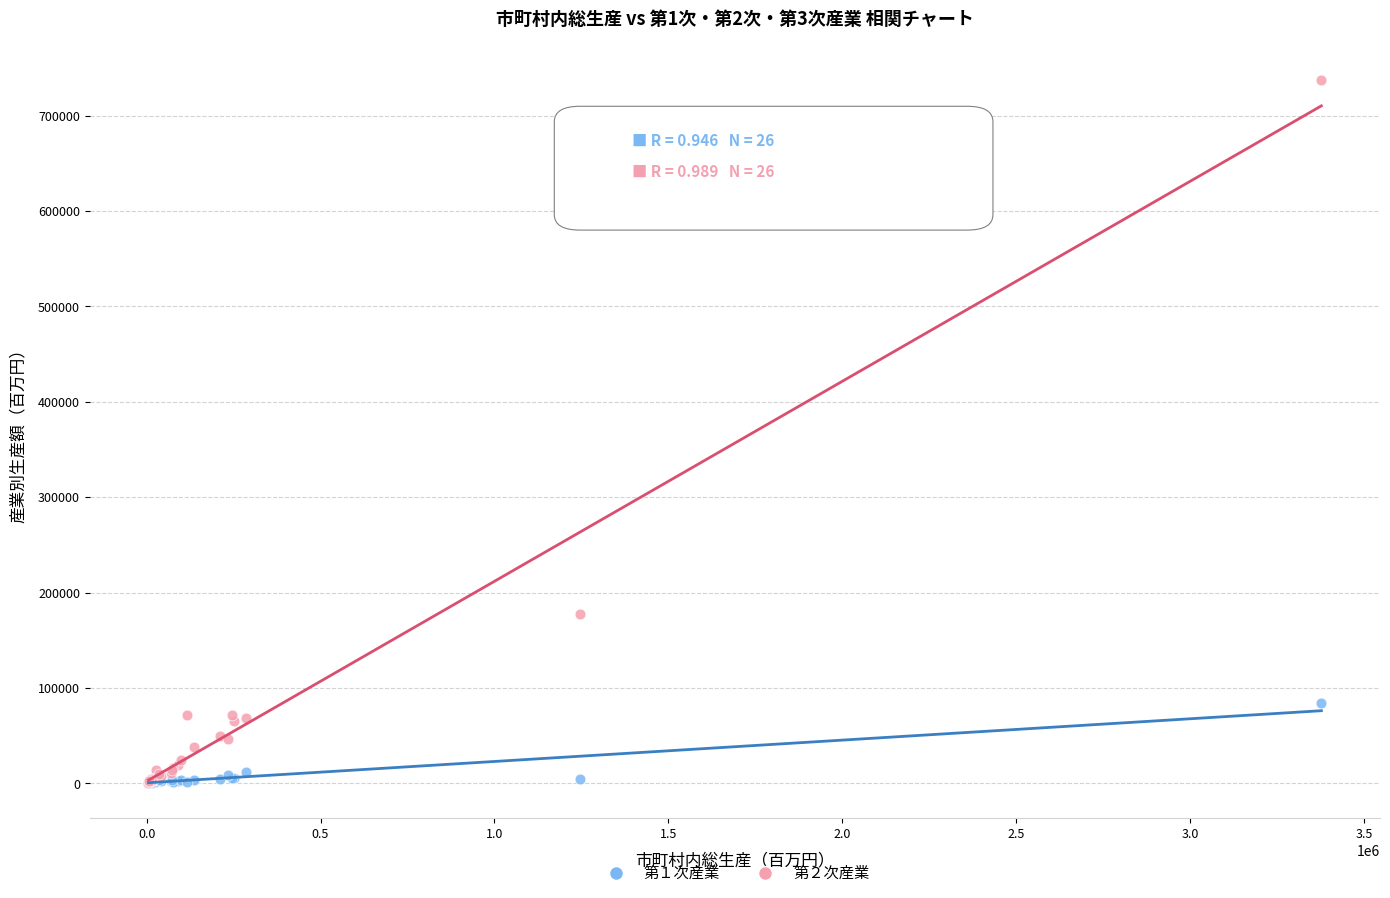

What are all the series names shown in the legend?

第１次産業, 第２次産業